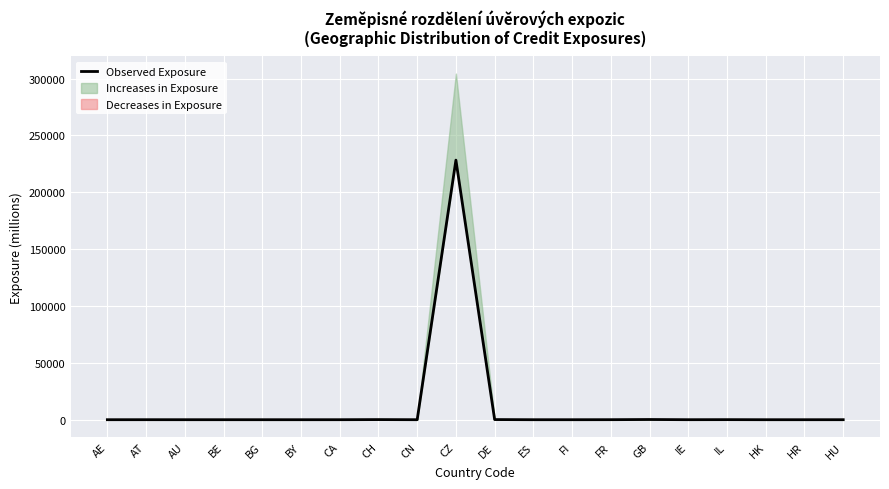

What is the label of the 8th point from the left?

CH